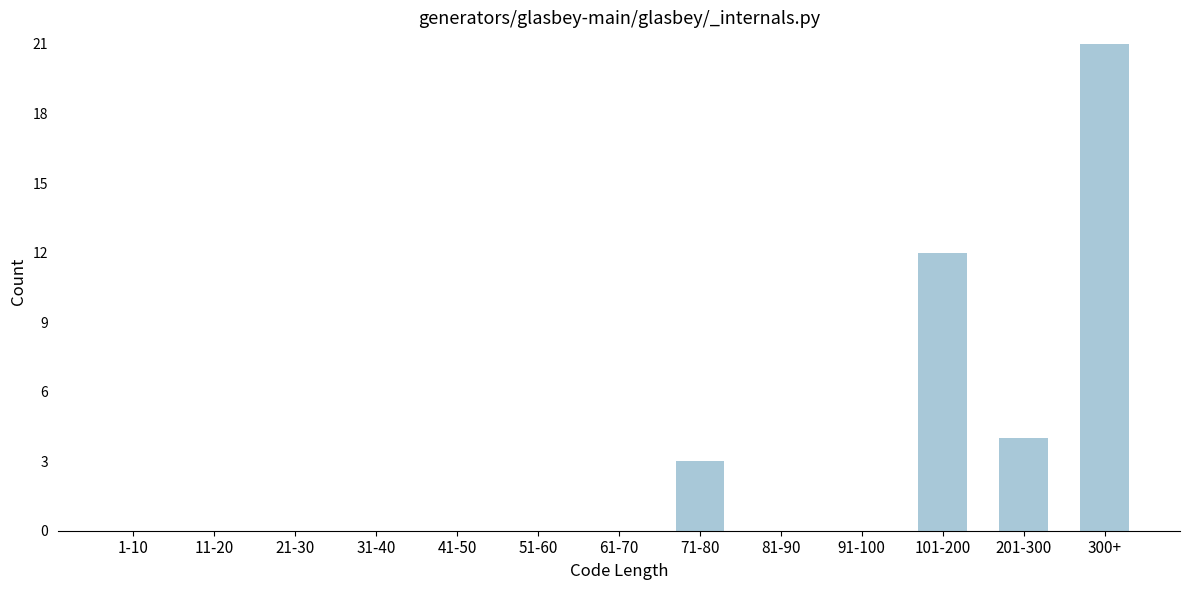

Reading left to right, extract all data points from this chart.

1-10=0	11-20=0	21-30=0	31-40=0	41-50=0	51-60=0	61-70=0	71-80=3	81-90=0	91-100=0	101-200=12	201-300=4	300+=21